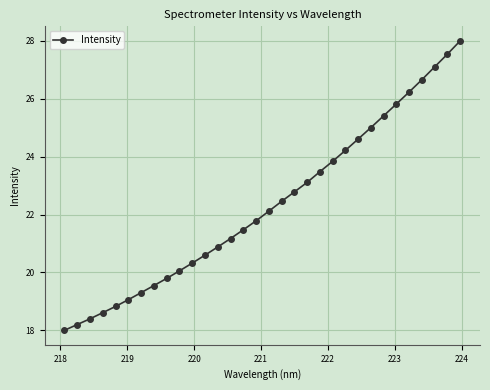

What is the difference between the second highest and minimum values?

9.5